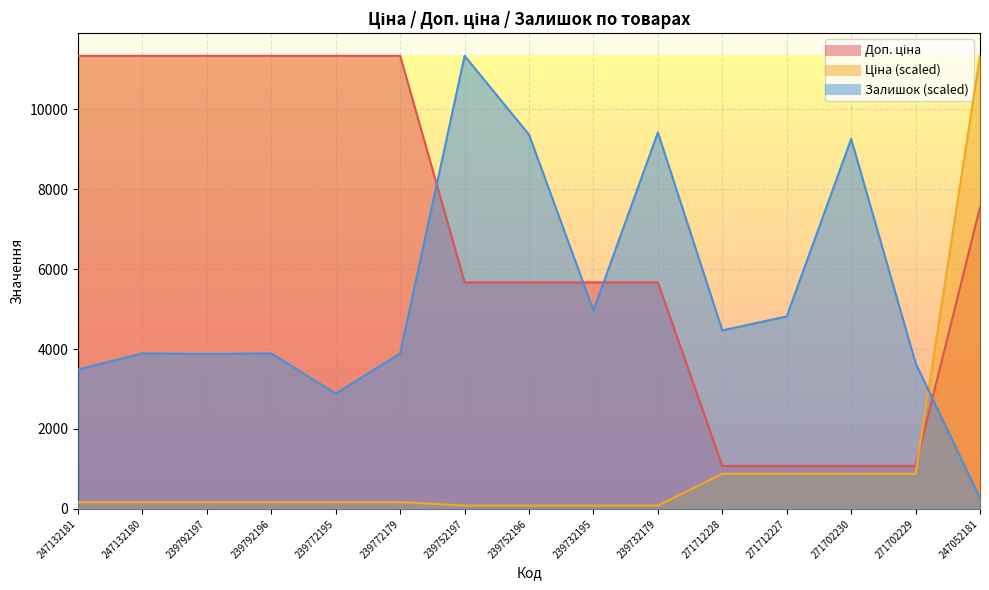

What is the approximate value of Доп. ціна at 271712227?

1074.5